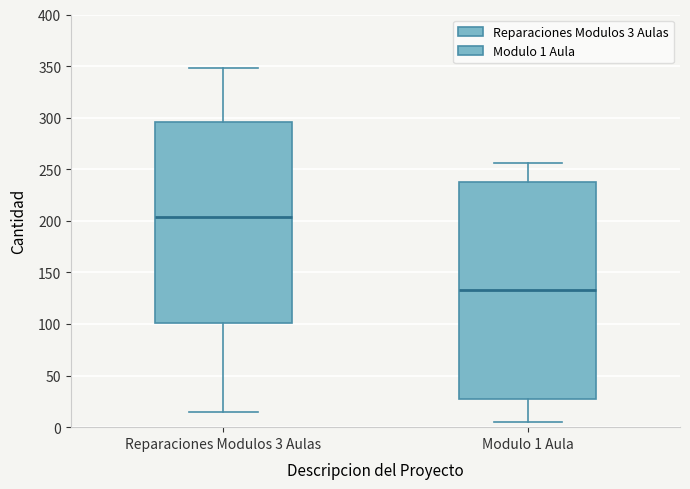

Where is the lower edge of the box for Modulo 1 Aula on the y-axis? The values are not printed on the chart, so give them approximately, as read against the axis.

30